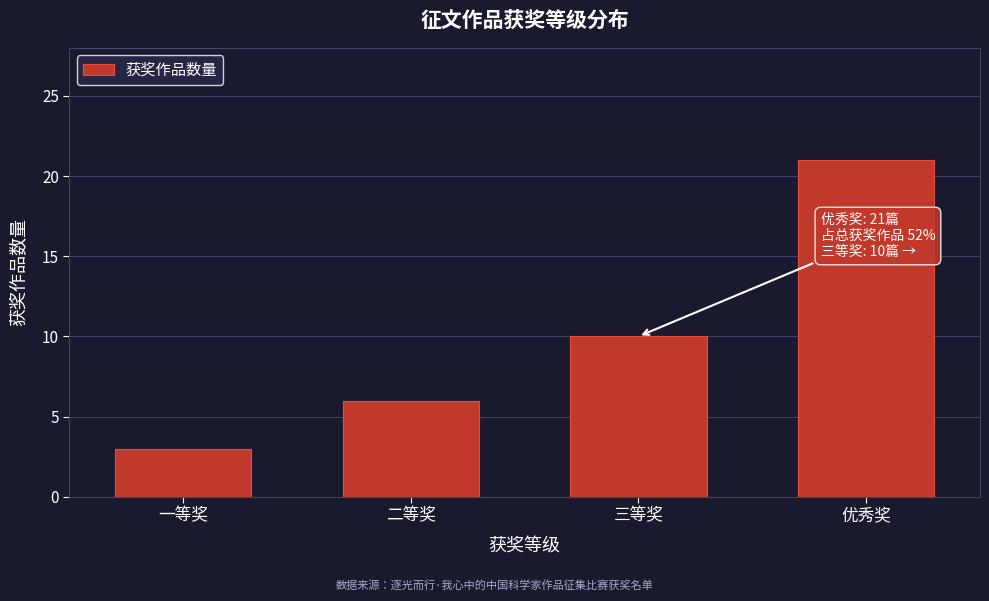

Reading right to left, what are all the values shown in this chart?

优秀奖=21	三等奖=10	二等奖=6	一等奖=3